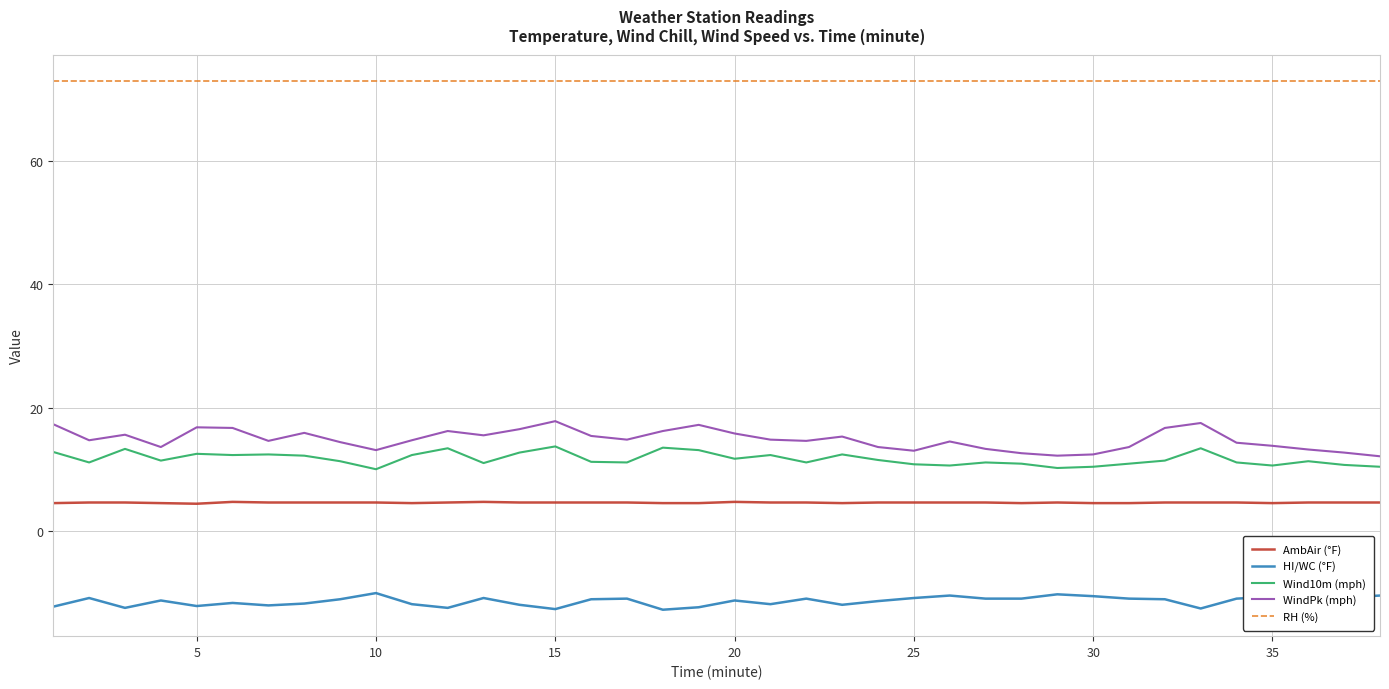

What is the highest value of the Wind10m (mph) series?

13.7